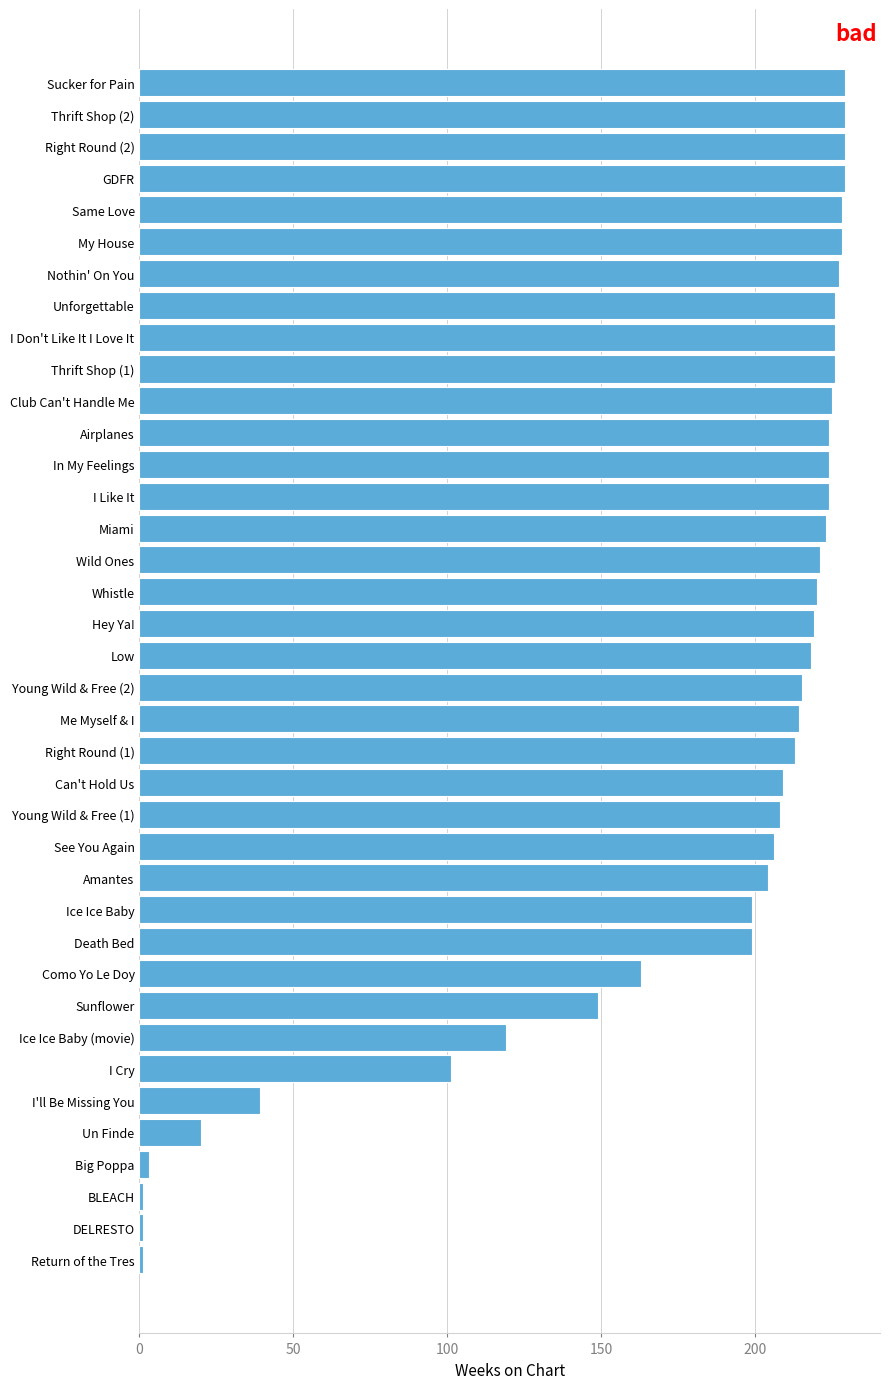

What is the greatest value displayed?

229